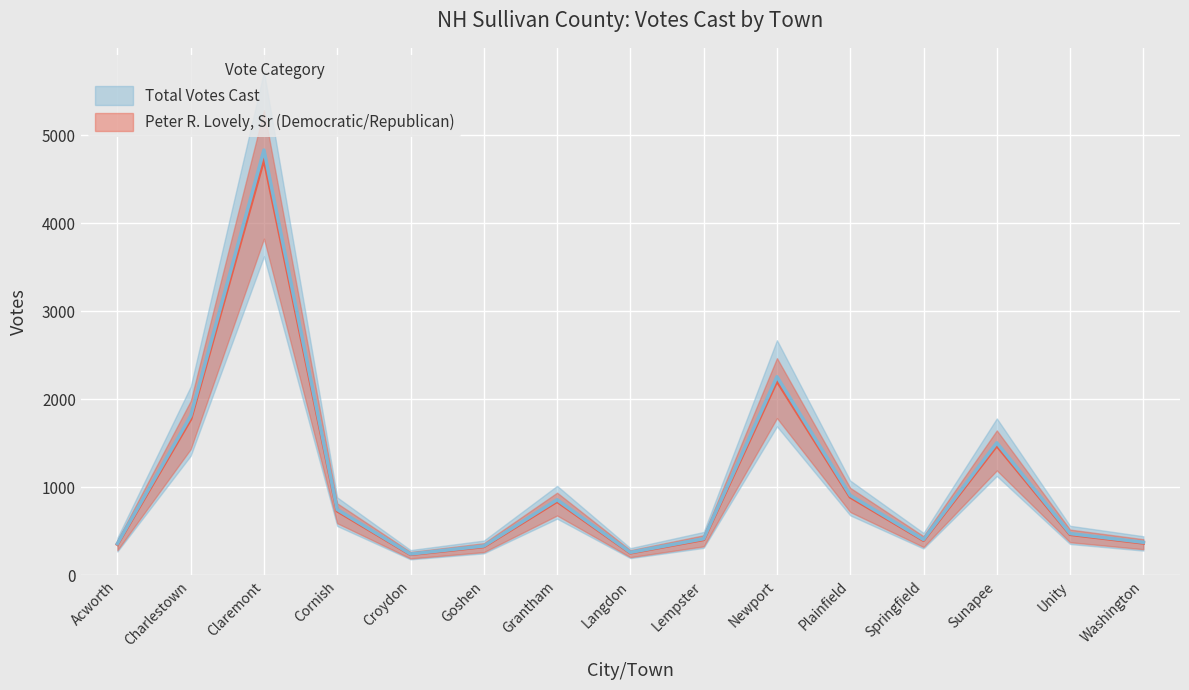

What is the difference between the maximum and minimum values in the Peter R. Lovely, Sr series?

4588.0